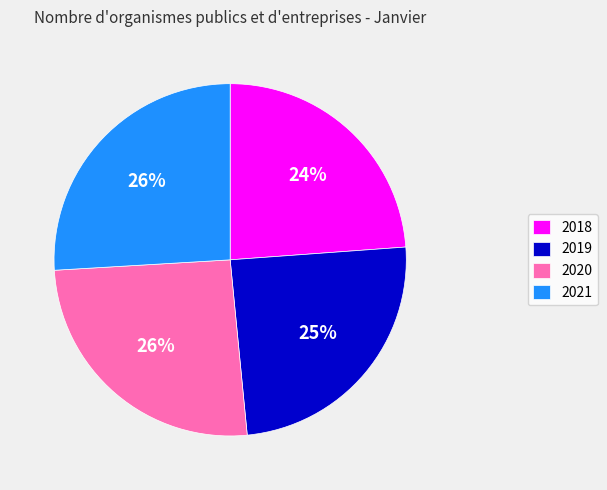

What is the smallest slice in the pie chart?

2018